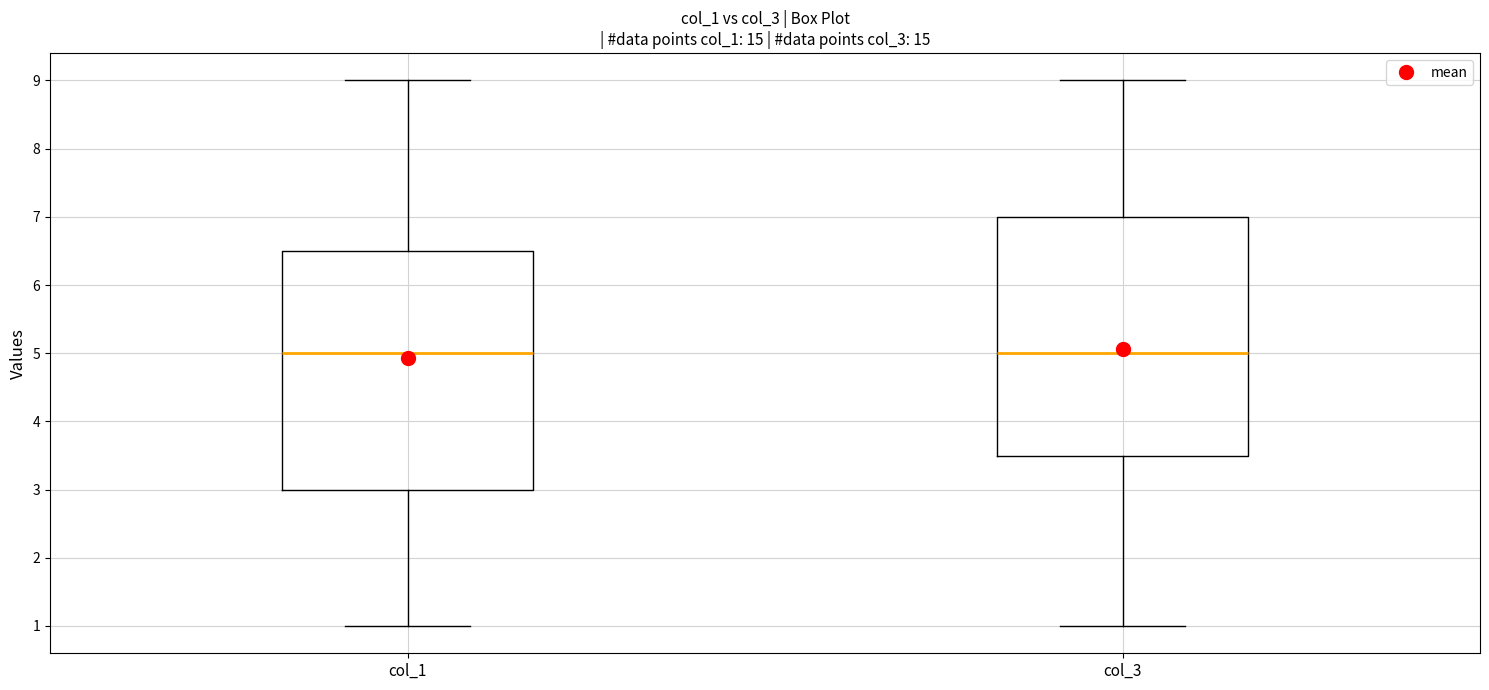

Where does the median line of the box for col_3 sit on the y-axis? The values are not printed on the chart, so give them approximately, as read against the axis.

5.0